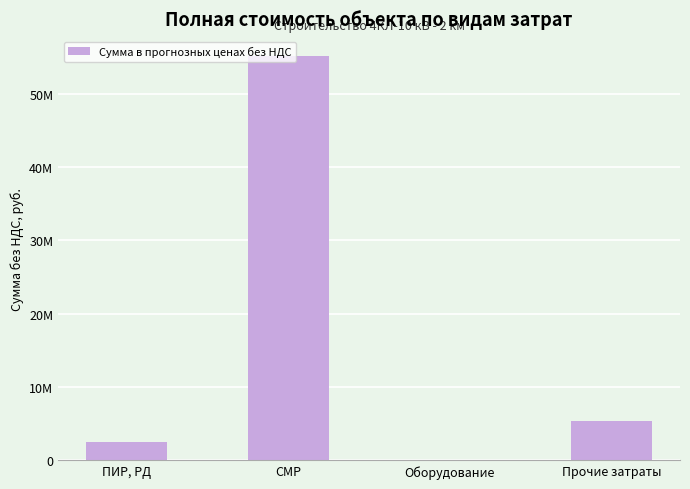

What is the difference between the maximum and second lowest values?

52576905.5